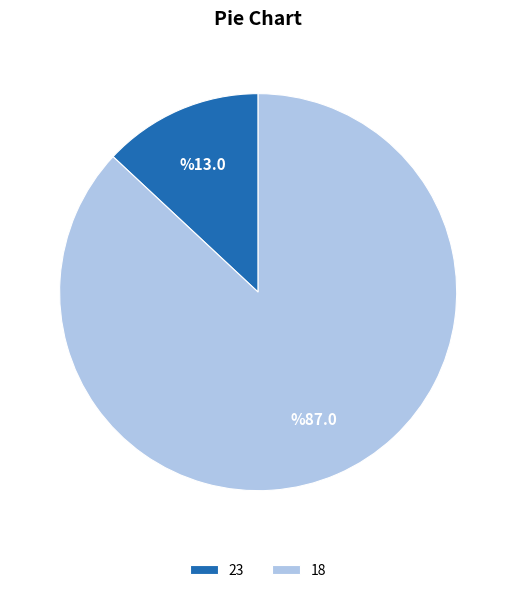

Do 23 and 18 together represent more than half of the pie?

Yes